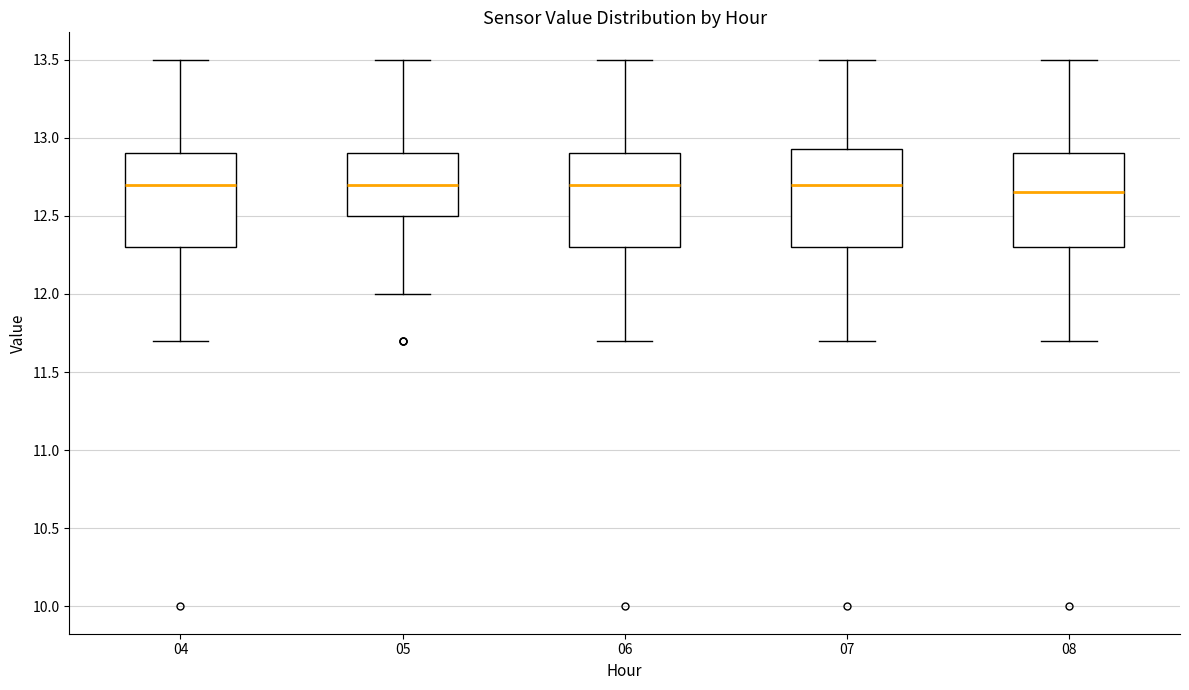

Which box has the lowest median line?

08